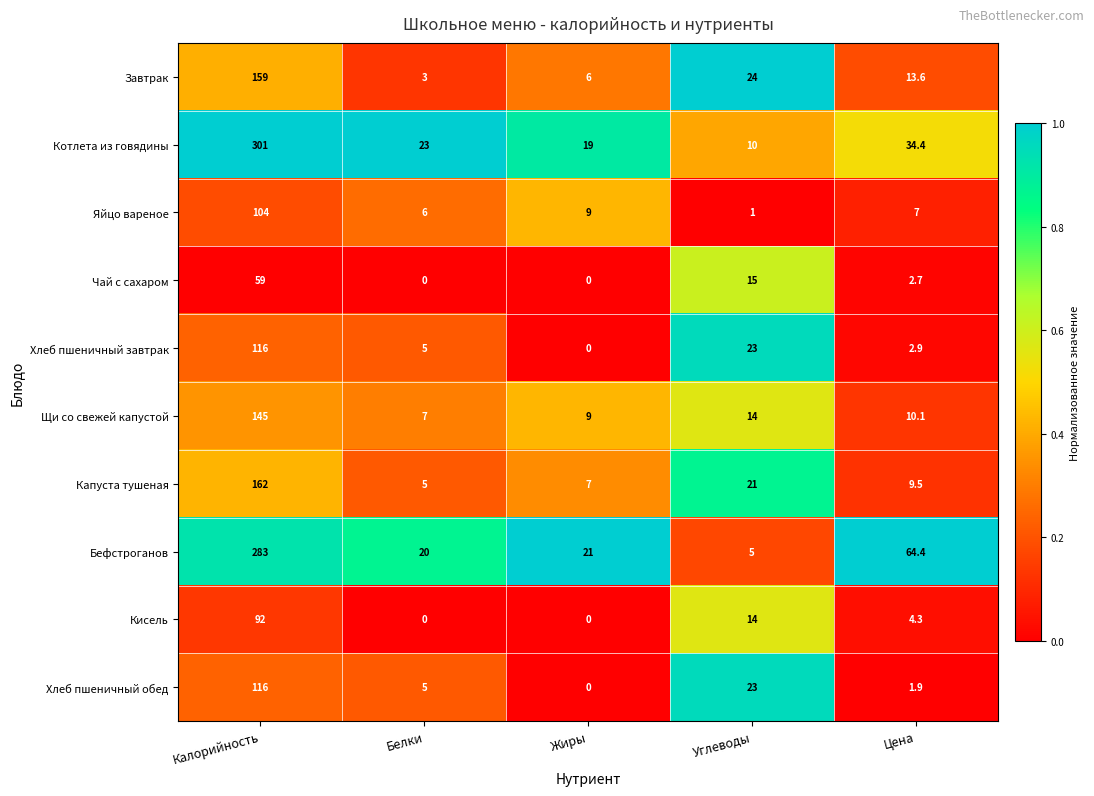

At which label does Хлеб пшеничный обед reach its peak?

Калорийность